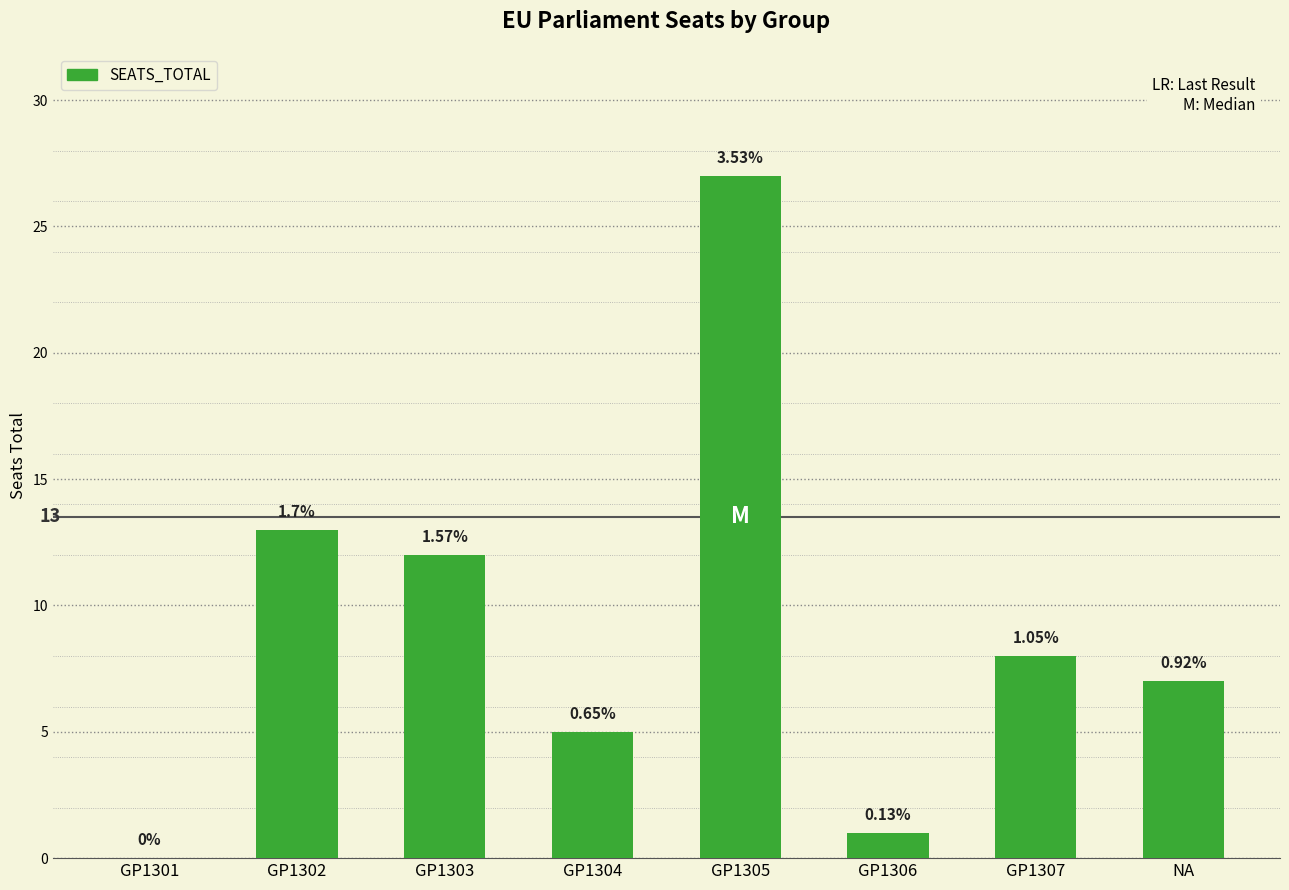

Does the chart contain stacked bars?

No